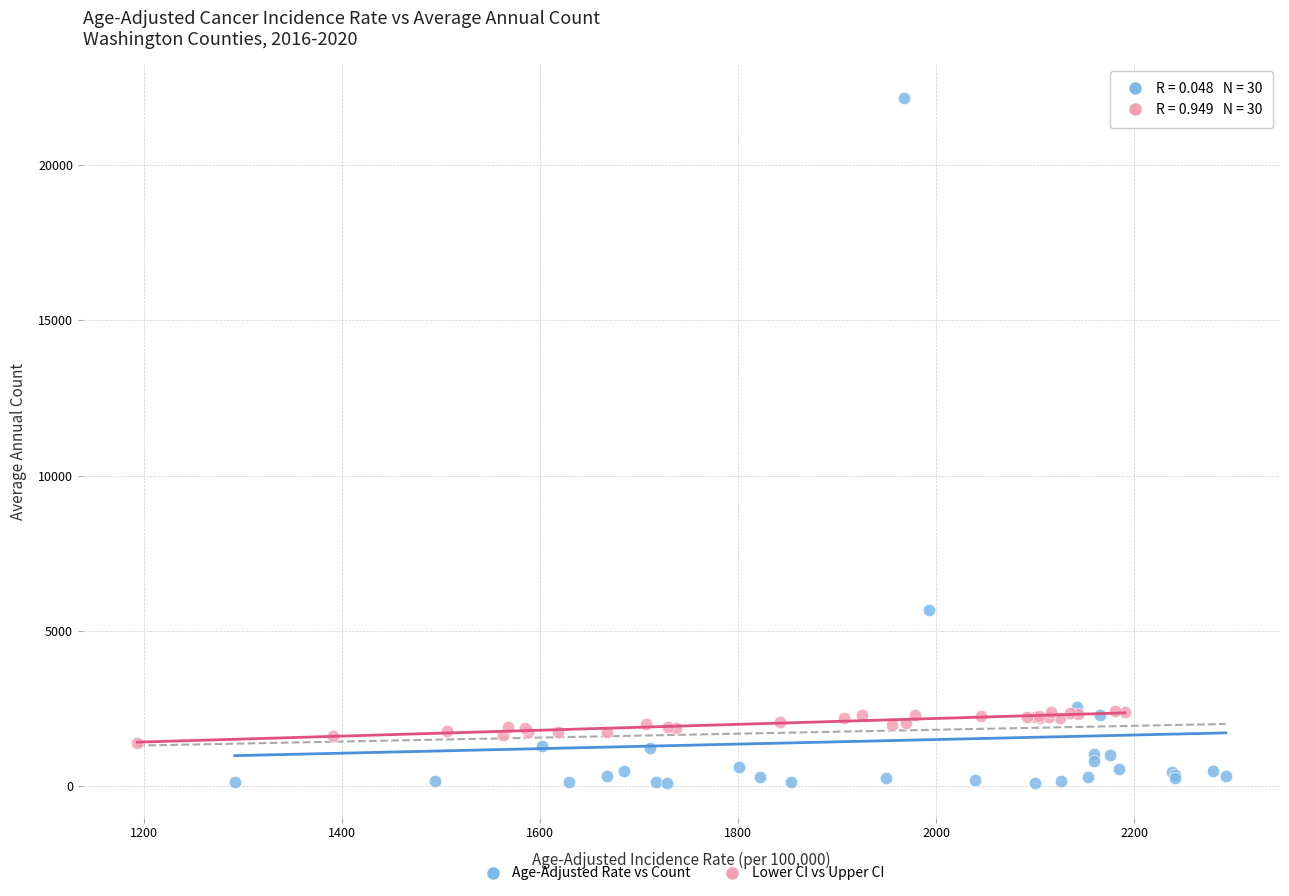

Which series has the largest Y range (max minus min)?

Age-Adjusted Rate vs Count